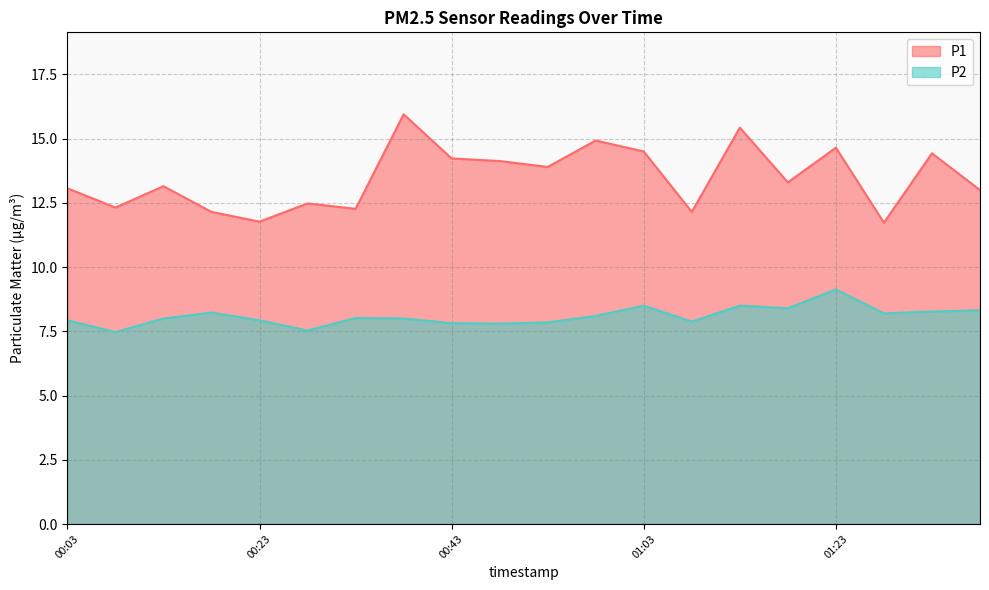

List the series in order of their overall mean, highest first.

P1, P2